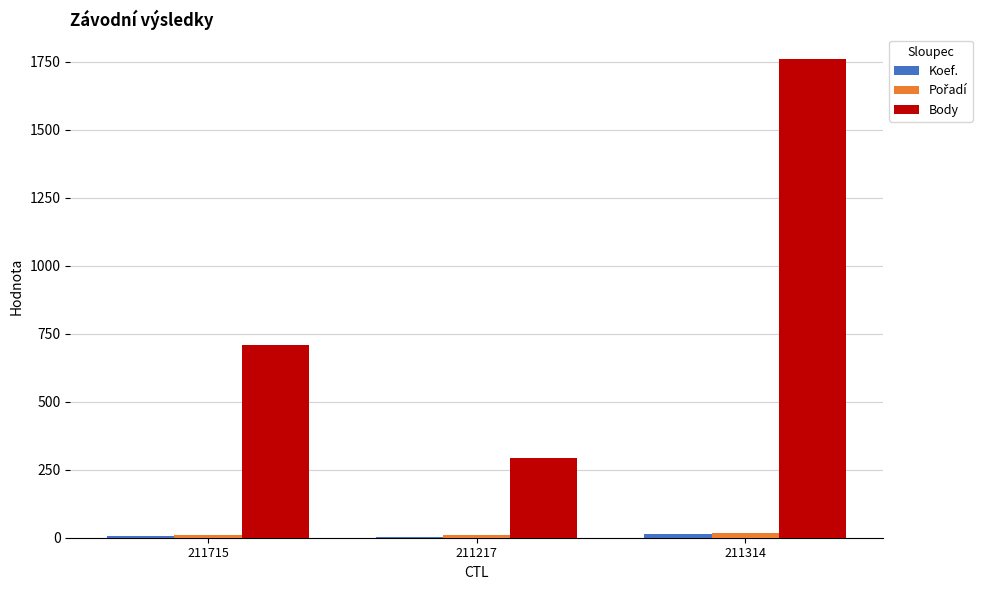

At which category does the chart reach its peak across all series?

211314